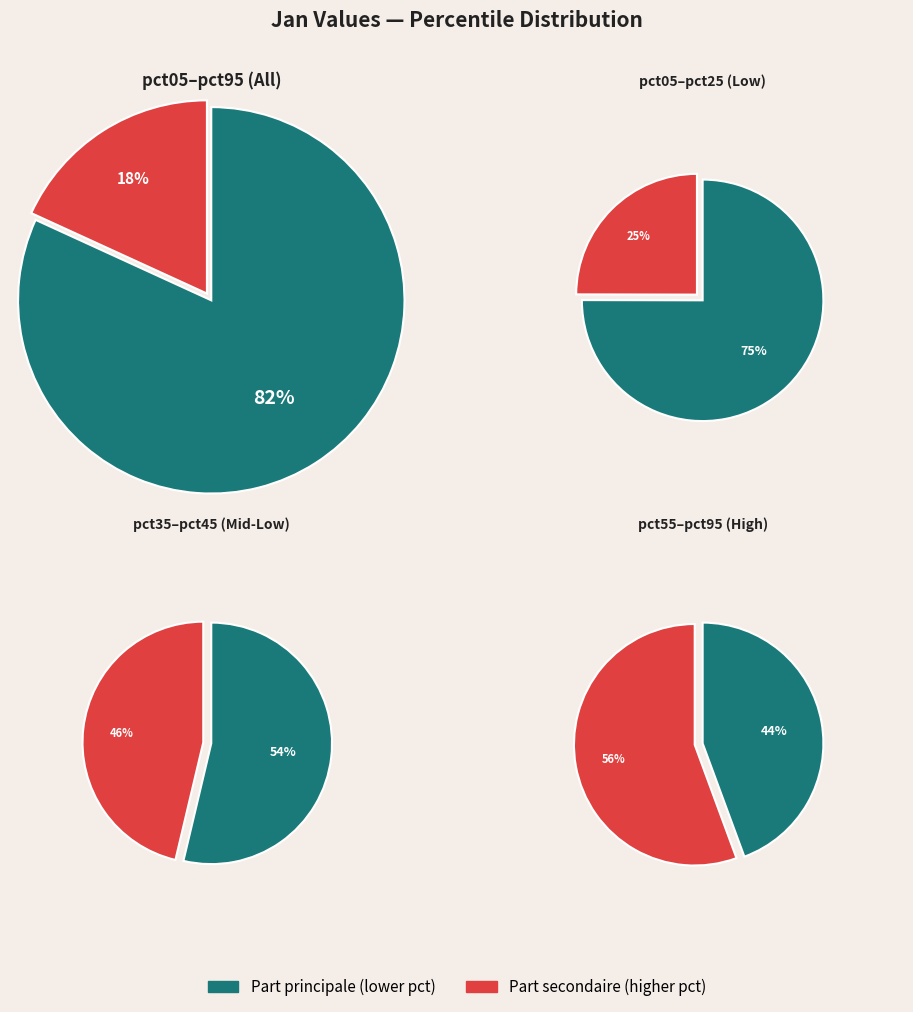

To the nearest percent, what is the combined percentage of pct95 and pct05?

40%